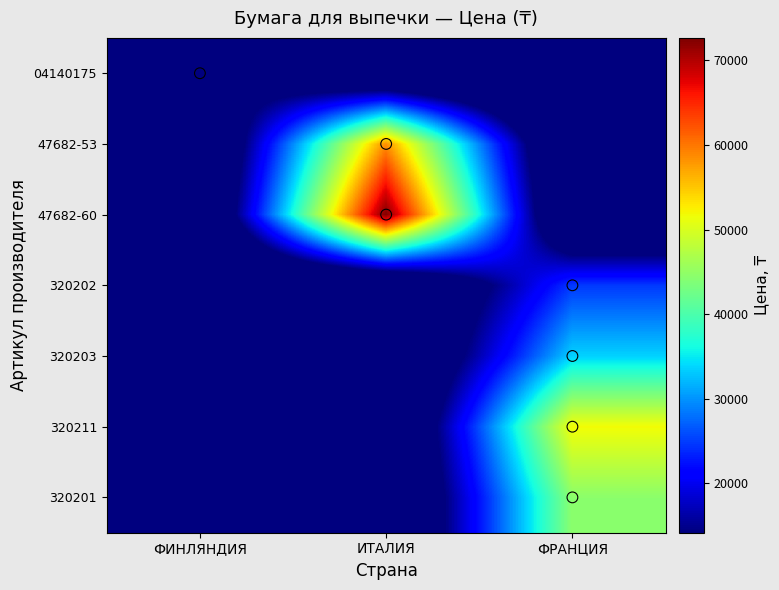

Between ФРАНЦИЯ and ИТАЛИЯ, which is larger?

ФРАНЦИЯ